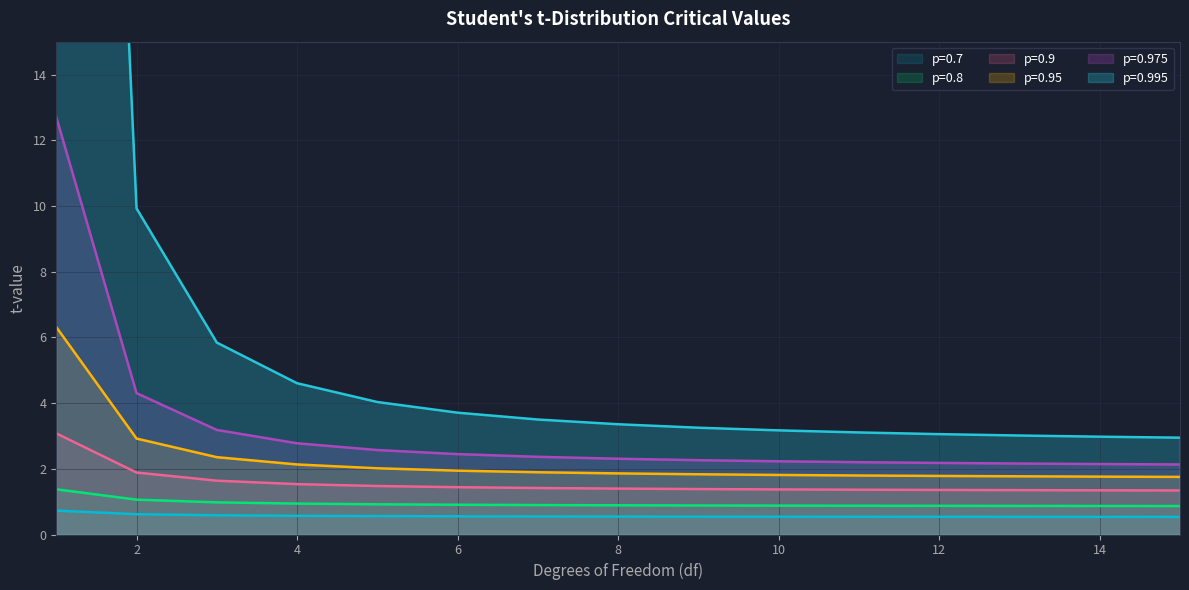

Which category has the lowest value in the p=0.95 series?

15